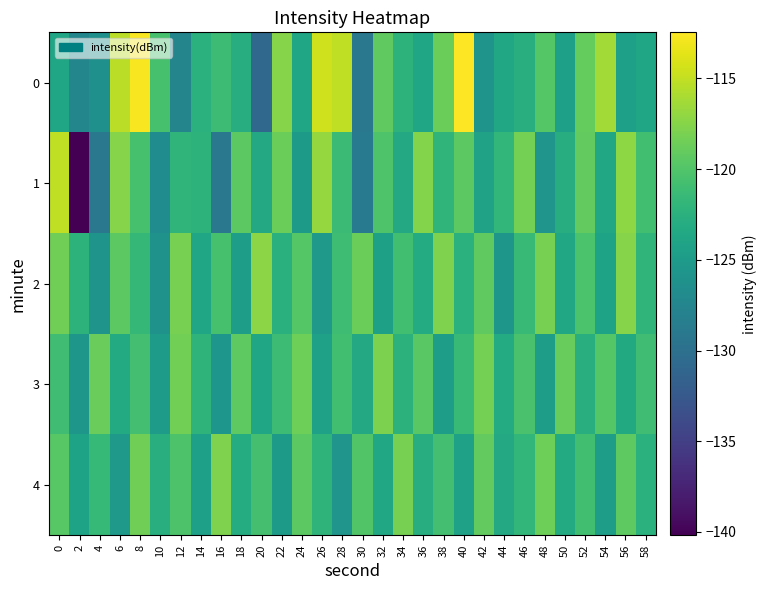

Reading left to right, list all the values displayed in this chart.

0: 0=-123.9	2=-127.4	4=-126.3	6=-115.3	8=-112.7	10=-120.5	12=-127.6	14=-122.4	16=-121.1	18=-122.9	20=-130.8	22=-117.5	24=-123.9	26=-114.4	28=-115.1	30=-129.0	32=-119.3	34=-122.2	36=-123.8	38=-118.6	40=-112.5	42=-125.8	44=-123.5	46=-122.7	48=-119.8	50=-124.5	52=-119.0	54=-116.3	56=-124.5	58=-123.9
1: 0=-115.1	2=-140.2	4=-129.1	6=-117.5	8=-120.5	10=-126.7	12=-122.0	14=-122.3	16=-129.1	18=-119.5	20=-123.5	22=-118.7	24=-125.1	26=-116.8	28=-121.3	30=-128.9	32=-120.1	34=-123.4	36=-117.6	38=-122.0	40=-119.5	42=-124.2	44=-121.8	46=-118.3	48=-125.7	50=-122.9	52=-119.1	54=-123.6	56=-117.2	58=-120.8
2: 0=-118.5	2=-122.3	4=-125.8	6=-119.4	8=-121.7	10=-126.1	12=-118.2	14=-123.9	16=-120.5	18=-124.8	20=-117.3	22=-122.6	24=-119.8	26=-125.2	28=-121.1	30=-118.7	32=-124.4	34=-120.9	36=-123.1	38=-117.8	40=-122.5	42=-119.2	44=-125.5	46=-121.4	48=-118.1	50=-123.7	52=-120.3	54=-124.1	56=-117.5	58=-122.0
3: 0=-121.0	2=-125.5	4=-118.8	6=-123.2	8=-120.7	10=-124.9	12=-118.4	14=-122.1	16=-125.6	18=-119.3	20=-123.8	22=-121.2	24=-118.6	26=-124.3	28=-120.8	30=-123.5	32=-117.9	34=-122.4	36=-119.6	38=-124.7	40=-121.5	42=-118.3	44=-123.1	46=-120.4	48=-124.6	50=-118.9	52=-122.7	54=-119.8	56=-123.3	58=-121.0
4: 0=-119.7	2=-124.1	4=-121.6	6=-125.3	8=-118.5	10=-122.8	12=-120.2	14=-124.5	16=-117.8	18=-123.0	20=-120.6	22=-125.1	24=-119.4	26=-122.2	28=-125.7	30=-120.0	32=-123.6	34=-118.2	36=-122.9	38=-120.7	40=-124.3	42=-119.1	44=-123.4	46=-121.8	48=-118.6	50=-123.2	52=-120.9	54=-124.7	56=-119.3	58=-122.5